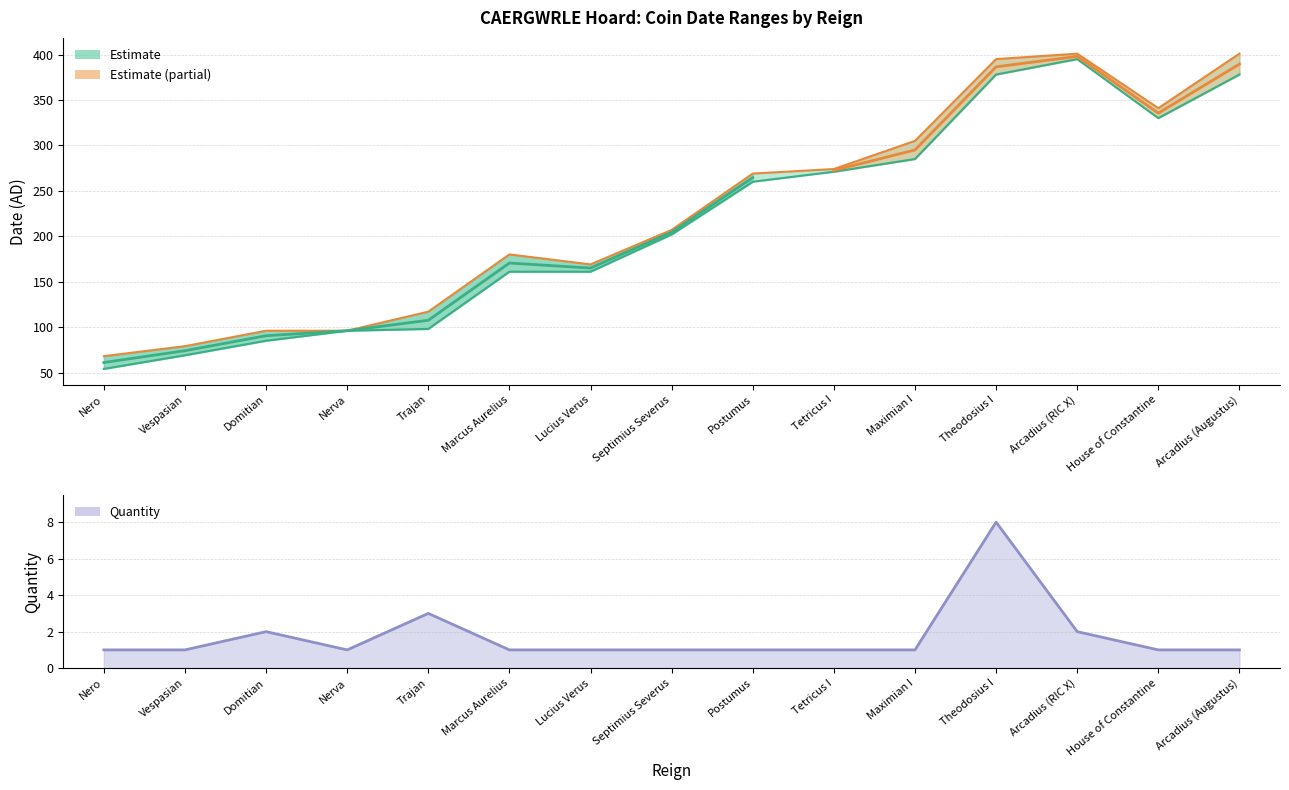

How many interior local peaks does the endingDate series have?

2